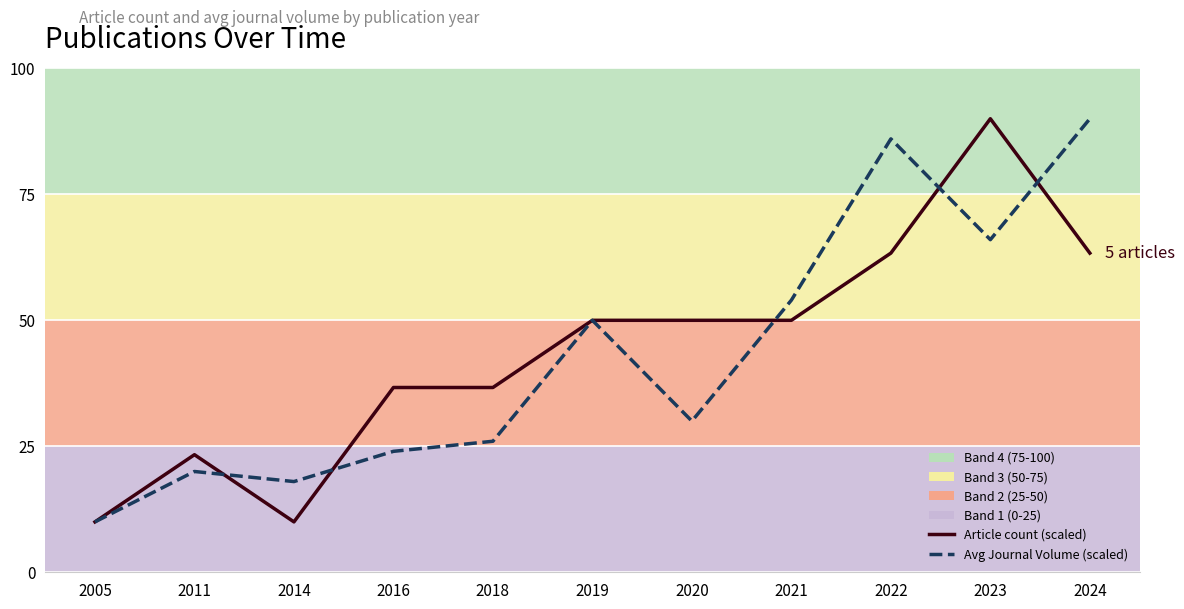

What is the difference between the second highest and minimum values in the Article count (scaled) series?

53.3